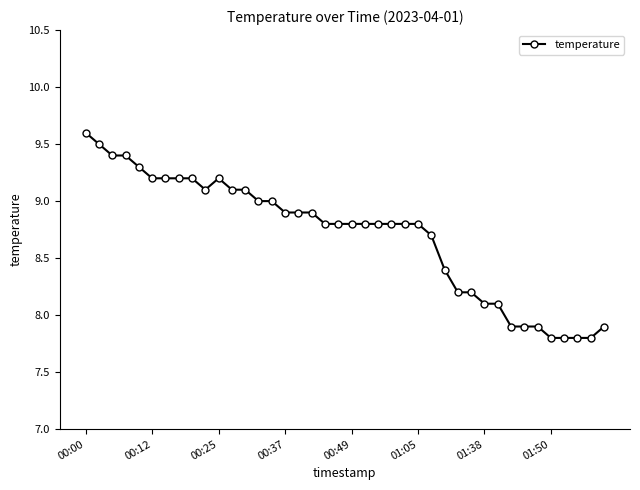

What is the smallest value displayed?

7.8